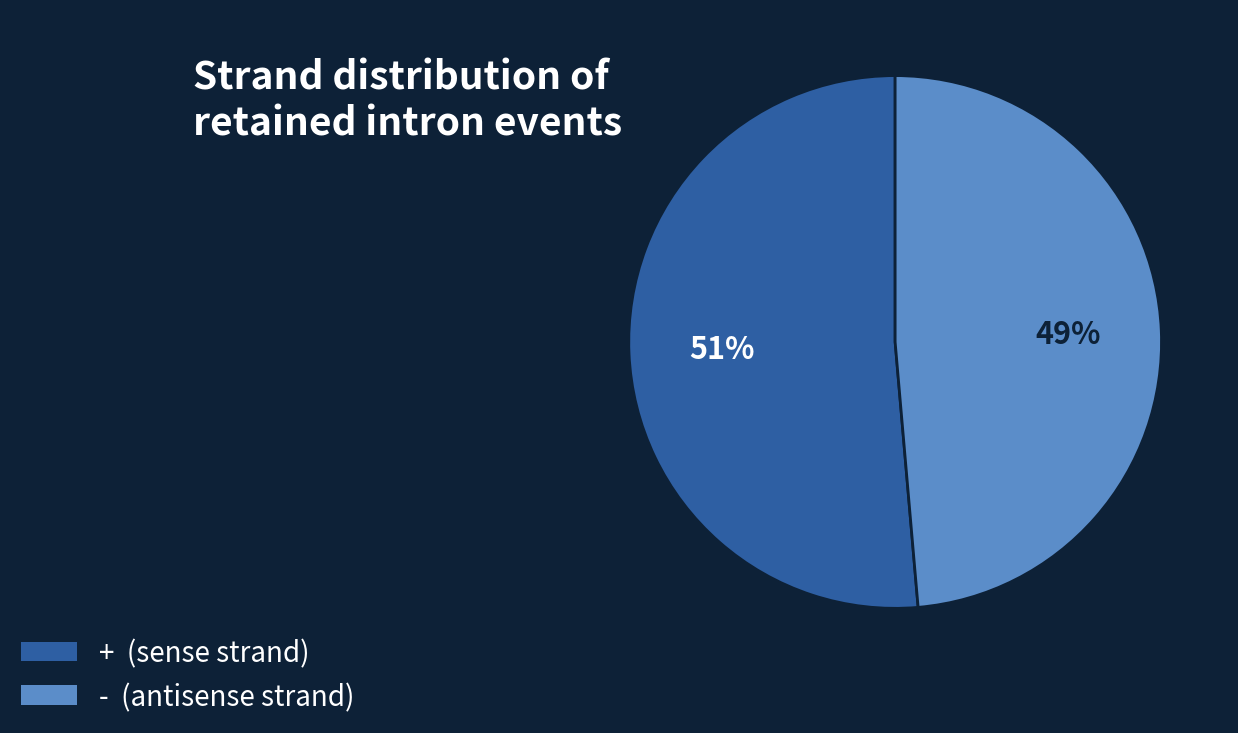

To the nearest percent, what is the average slice percentage?

50%